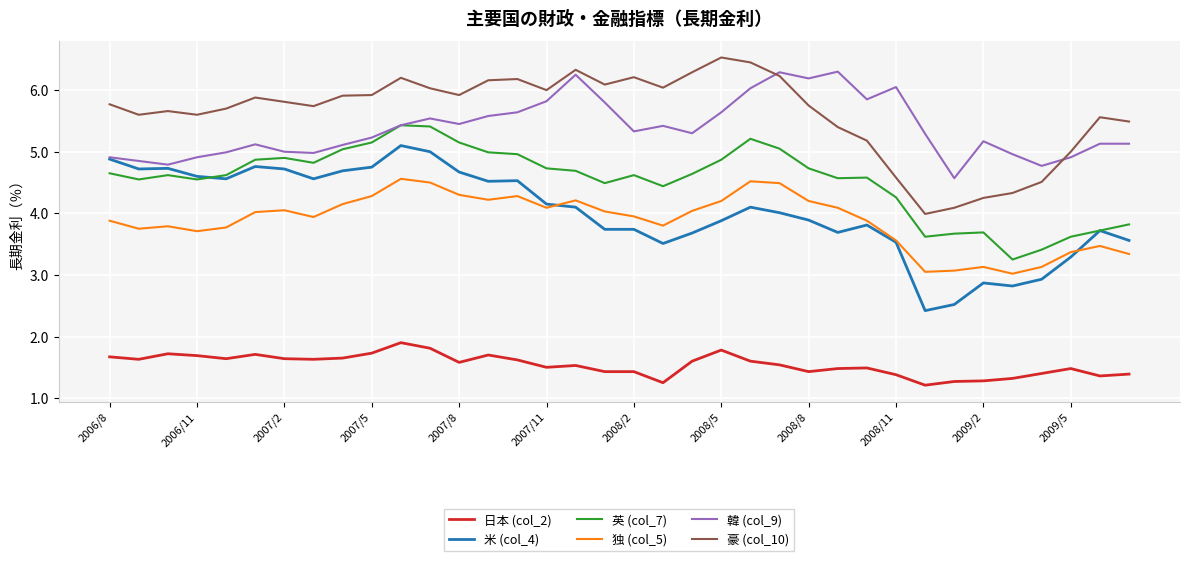

What is the lowest value of the 独 (col_5) series?

3.0